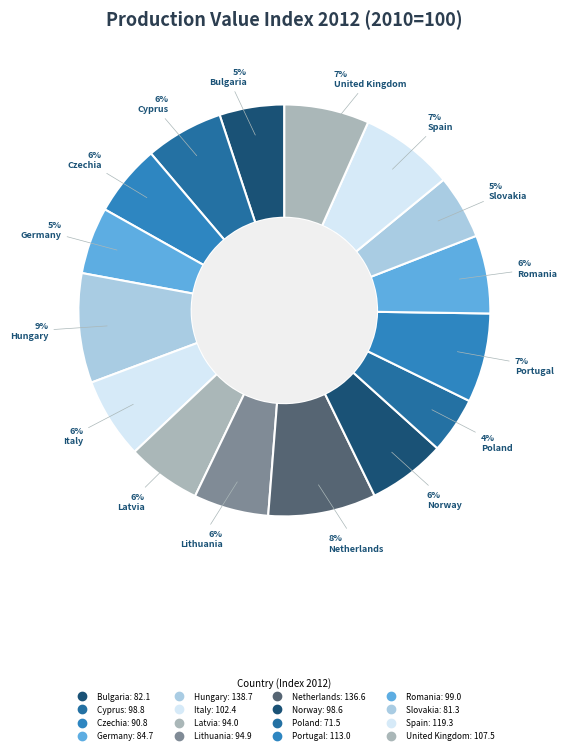

How many segments does this pie chart have?

16